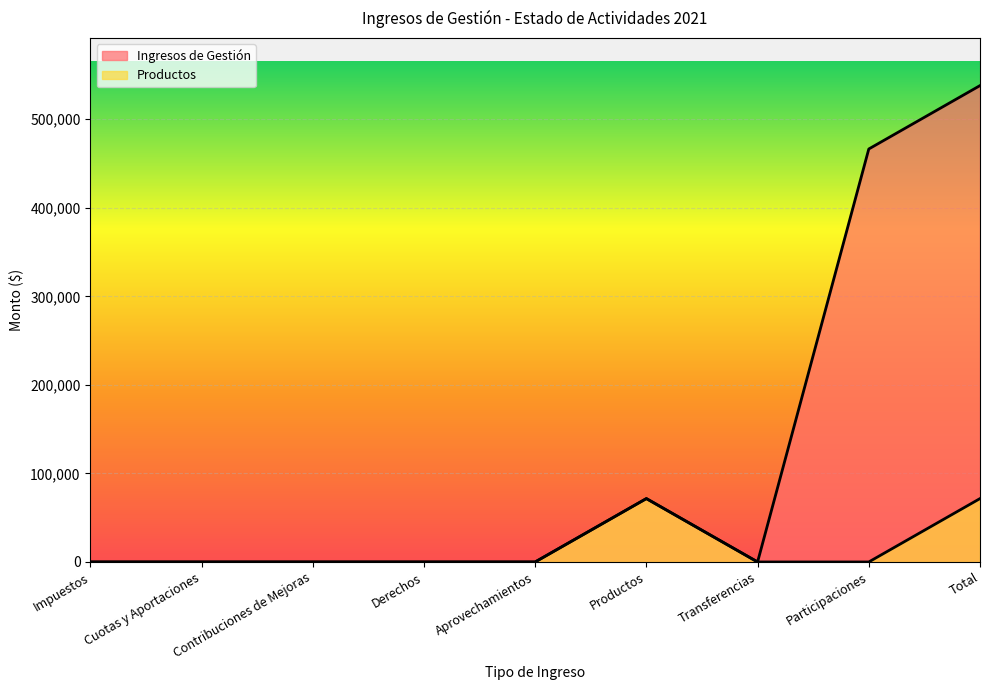

True or false: Ingresos de Gestión and Productos intersect in this chart.

False